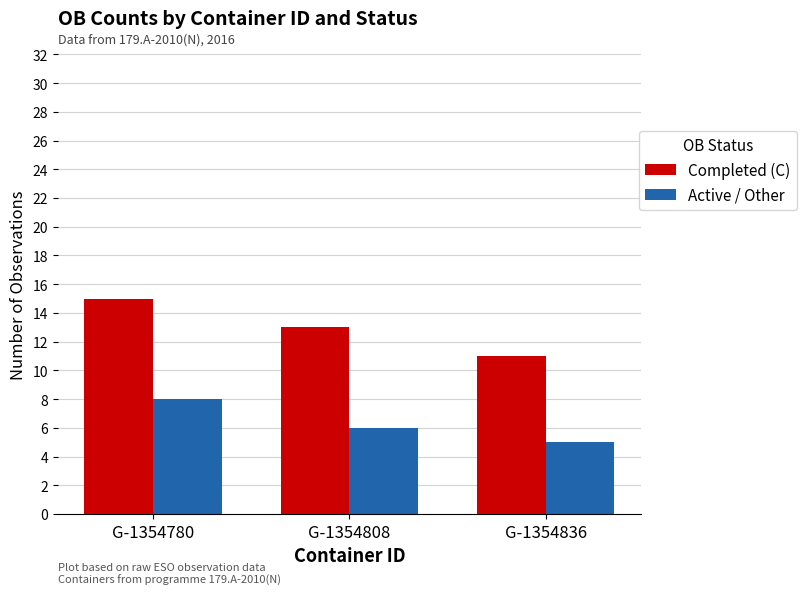

At which label is Active / Other closest to 6?

G-1354808